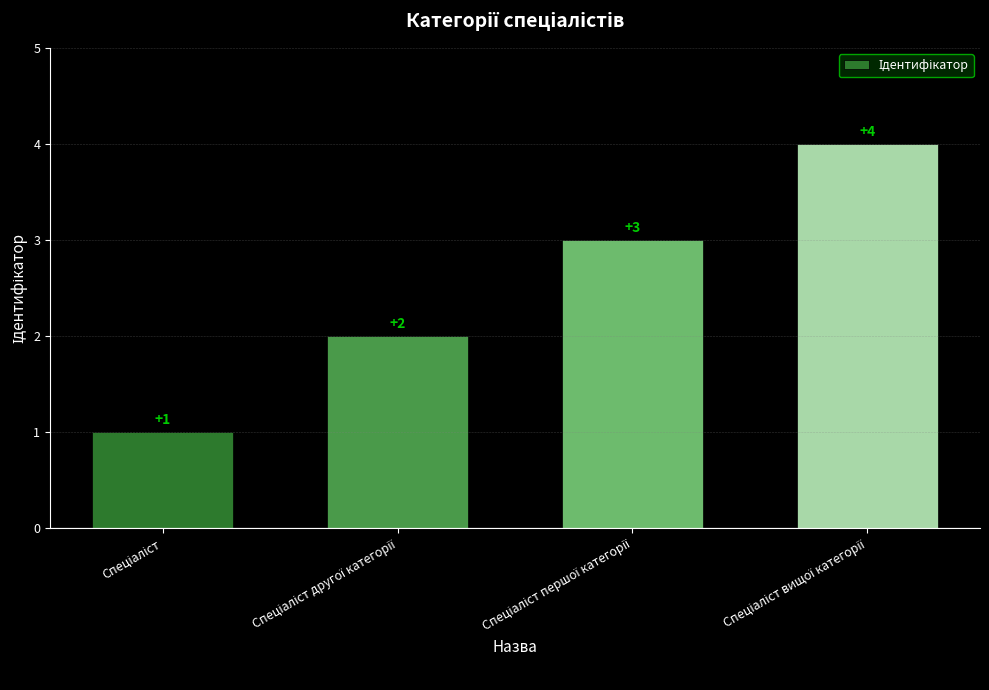

What is the difference between the maximum and minimum values?

3